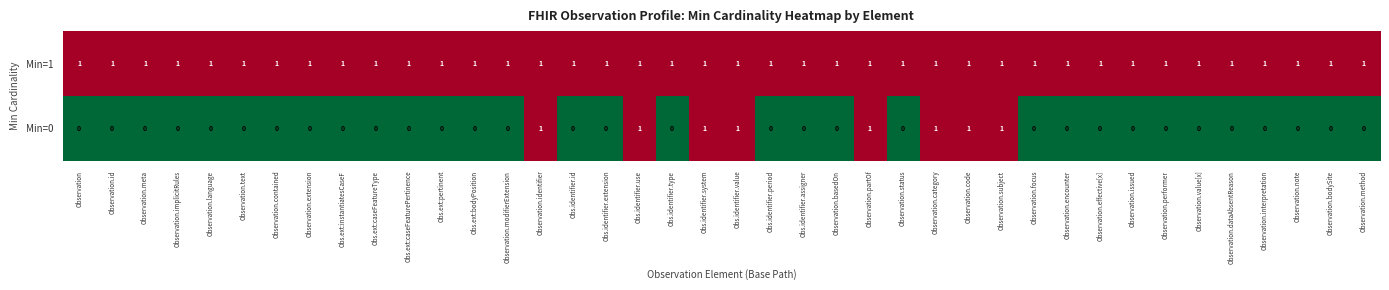

Which series changed the most between Obs.identifier.use and Observation.focus?

Min=0